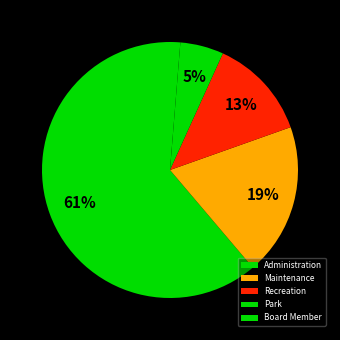

True or false: Maintenance accounts for 19% of the total.

True